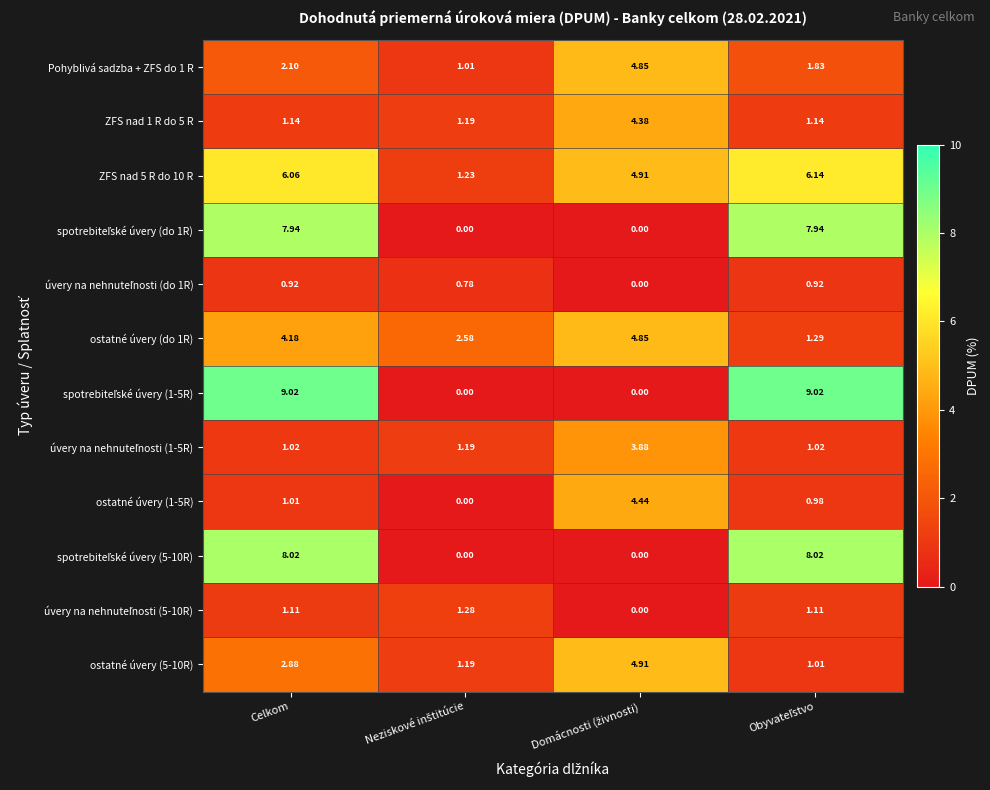

At which category is the sum across all series the highest?

Celkom